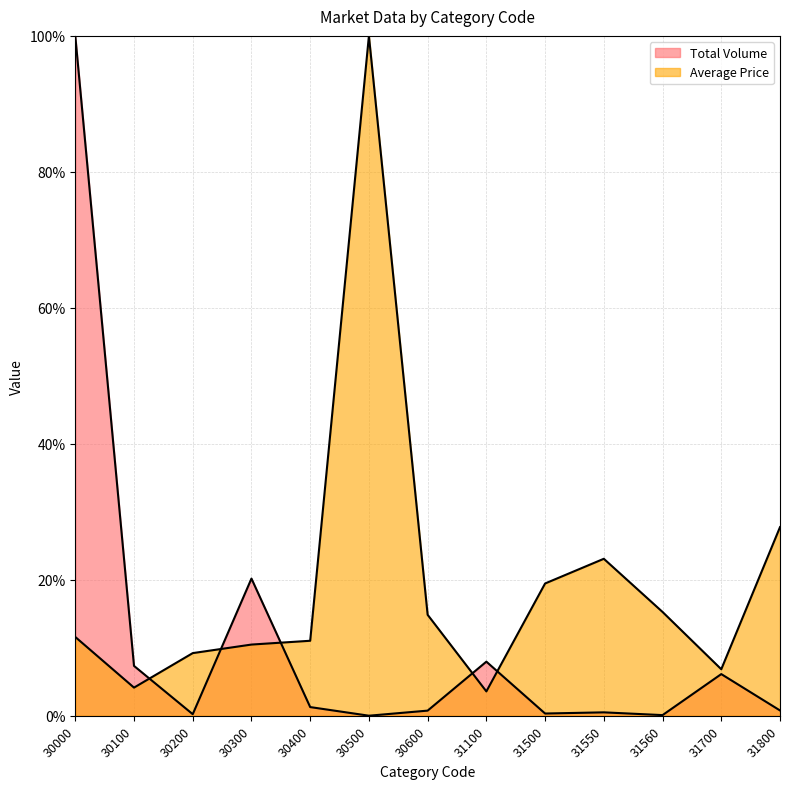

What is the sum of all Total Volume values?

145.6